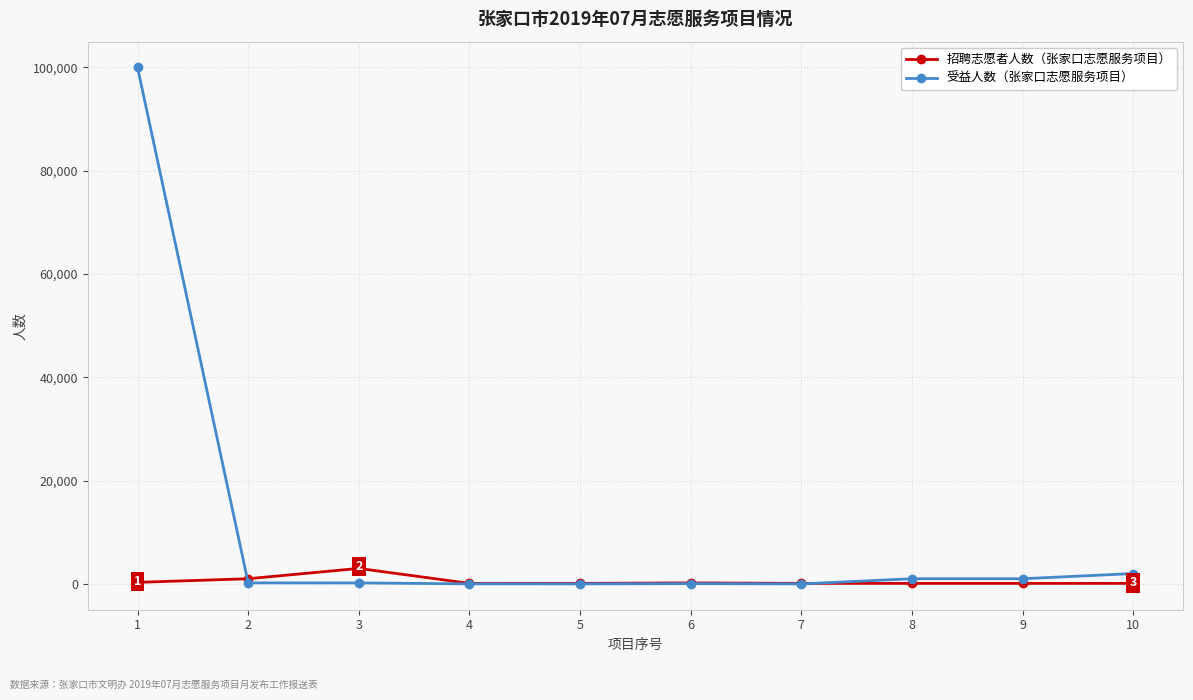

What is the greatest value displayed?

100000